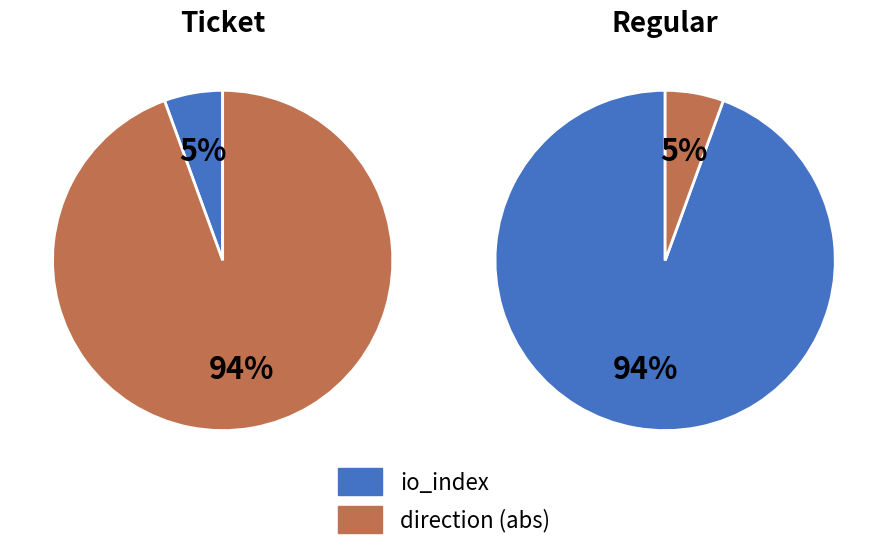

What is the smallest slice in the pie chart?

io_index